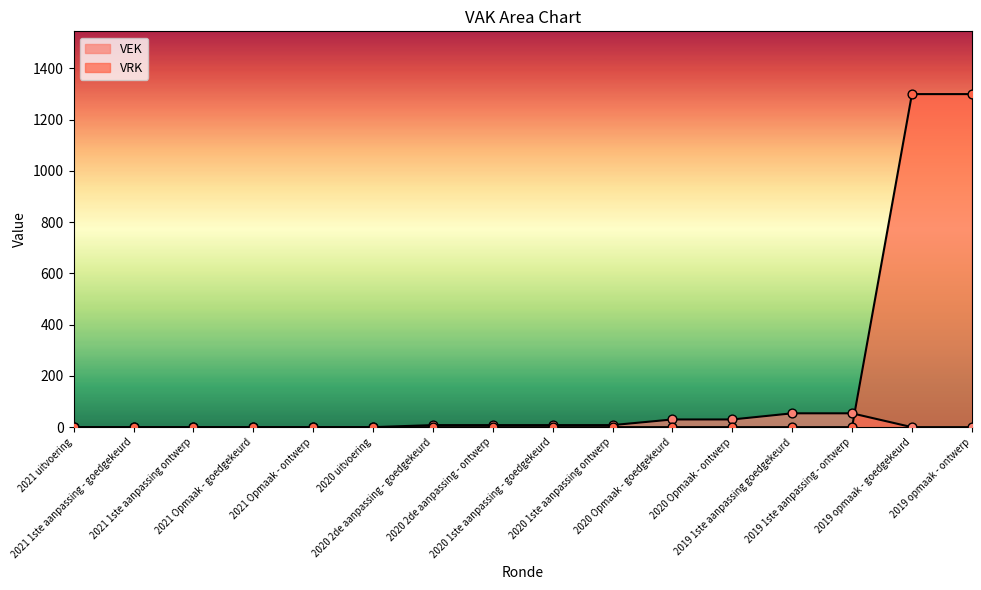

Which series has the largest total across all categories?

VRK